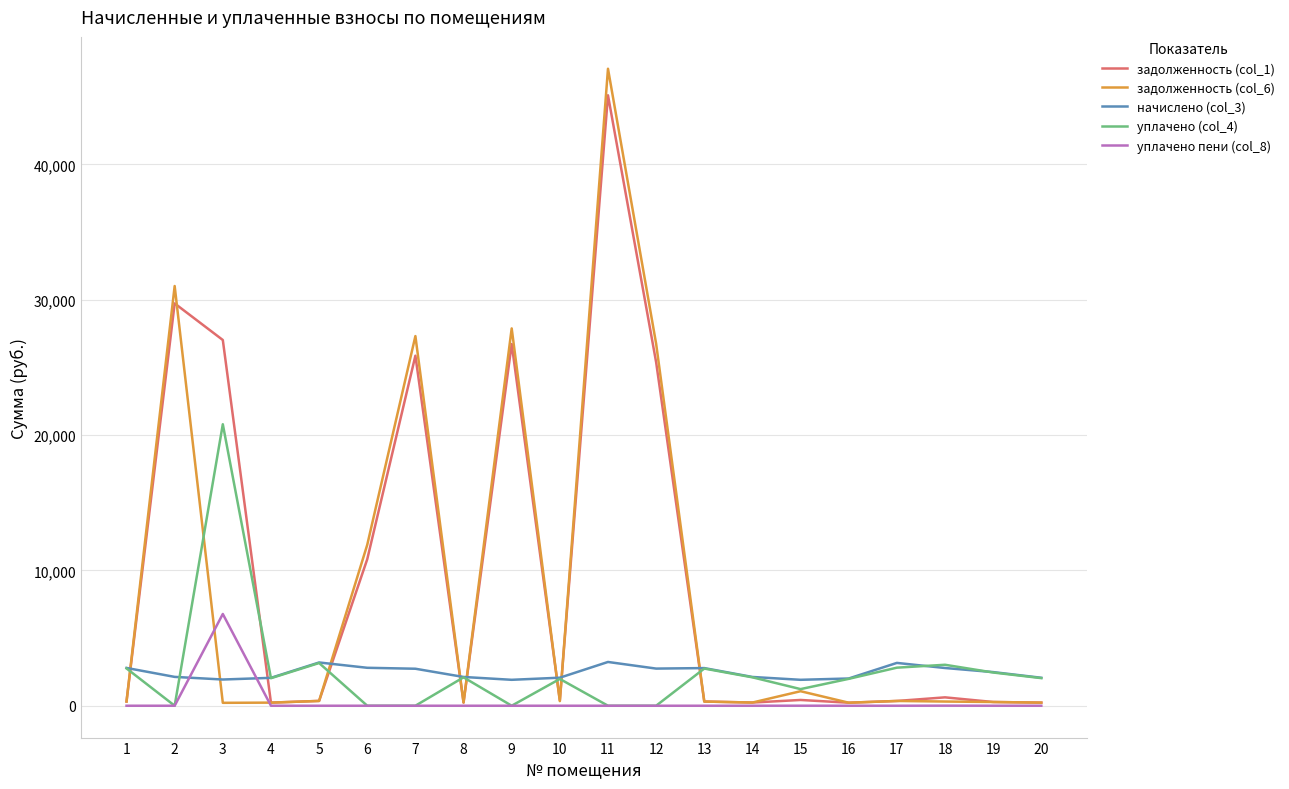

At which category does the chart reach its peak across all series?

11